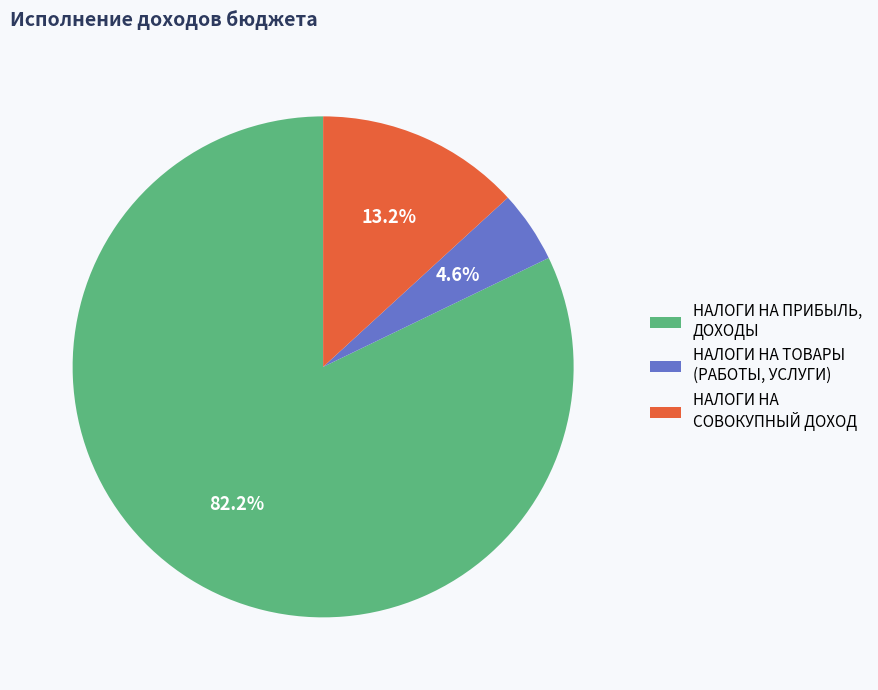

What portion of the pie excludes НАЛОГИ НА ТОВАРЫ (РАБОТЫ, УСЛУГИ)?

95.4%